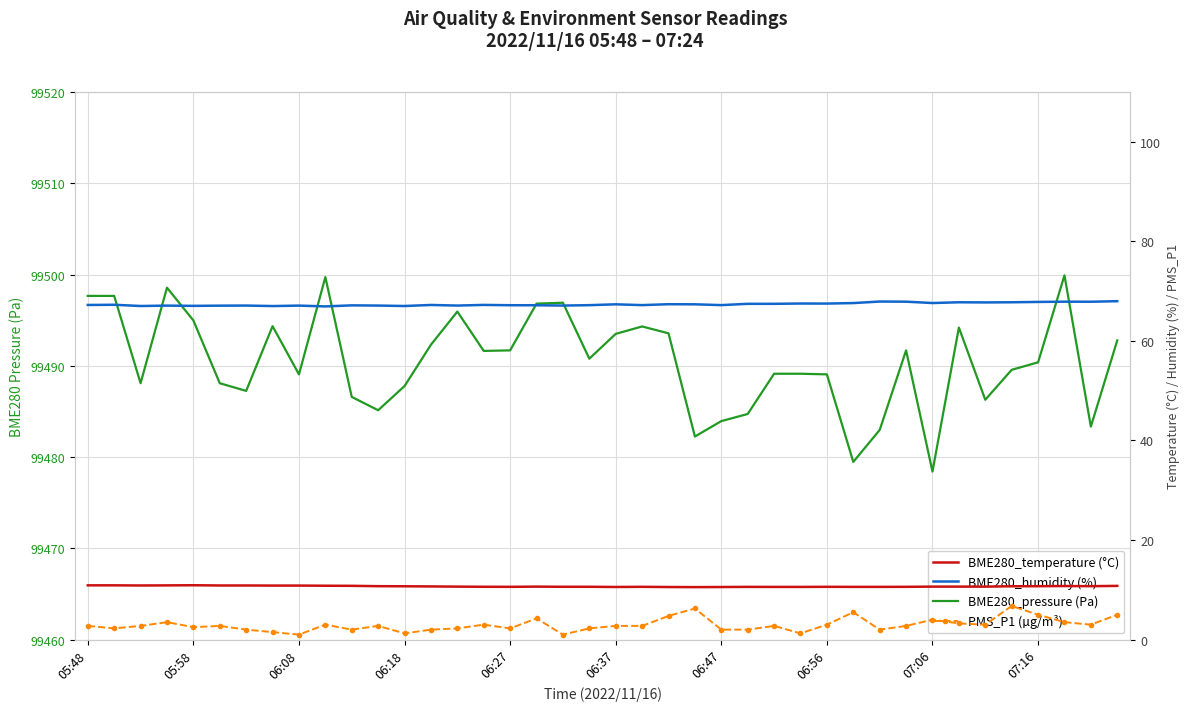

Between 18 and 27, which is larger?

18